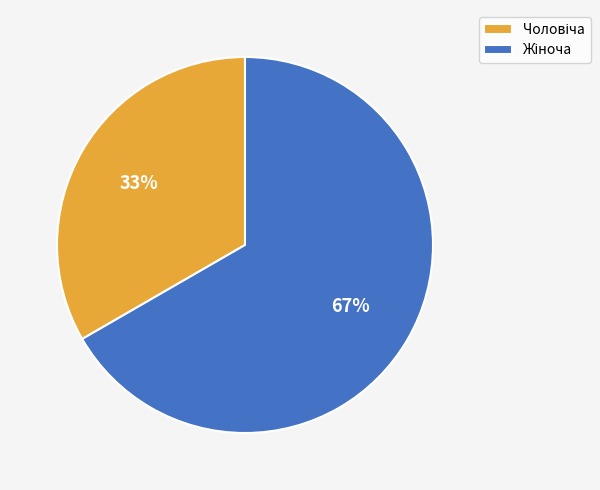

To the nearest percent, what is the average slice percentage?

50%